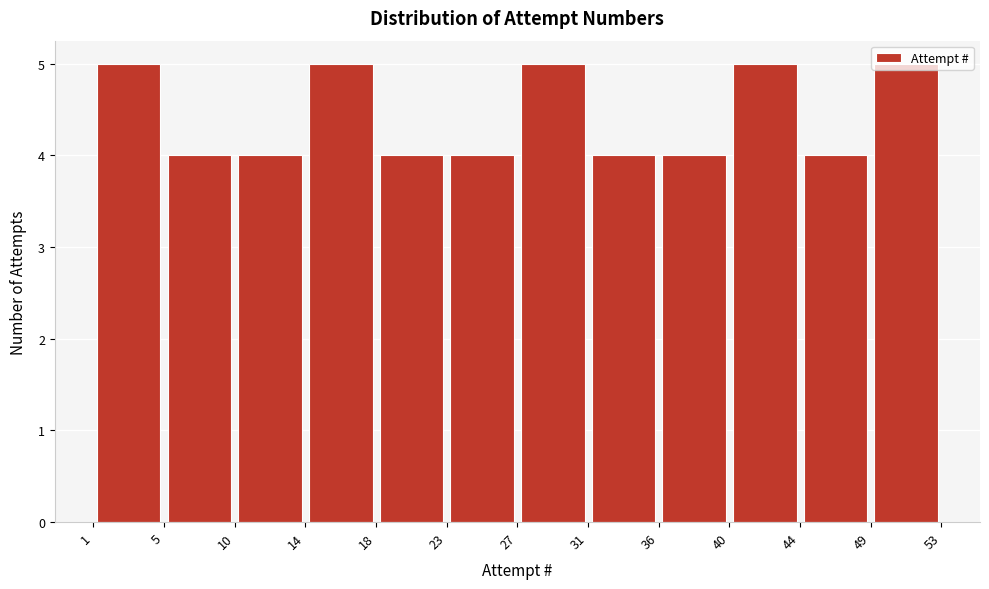

How tall is the bar that spans 18 to 23 on the x-axis? The values are not printed on the chart, so give them approximately, as read against the axis.

4